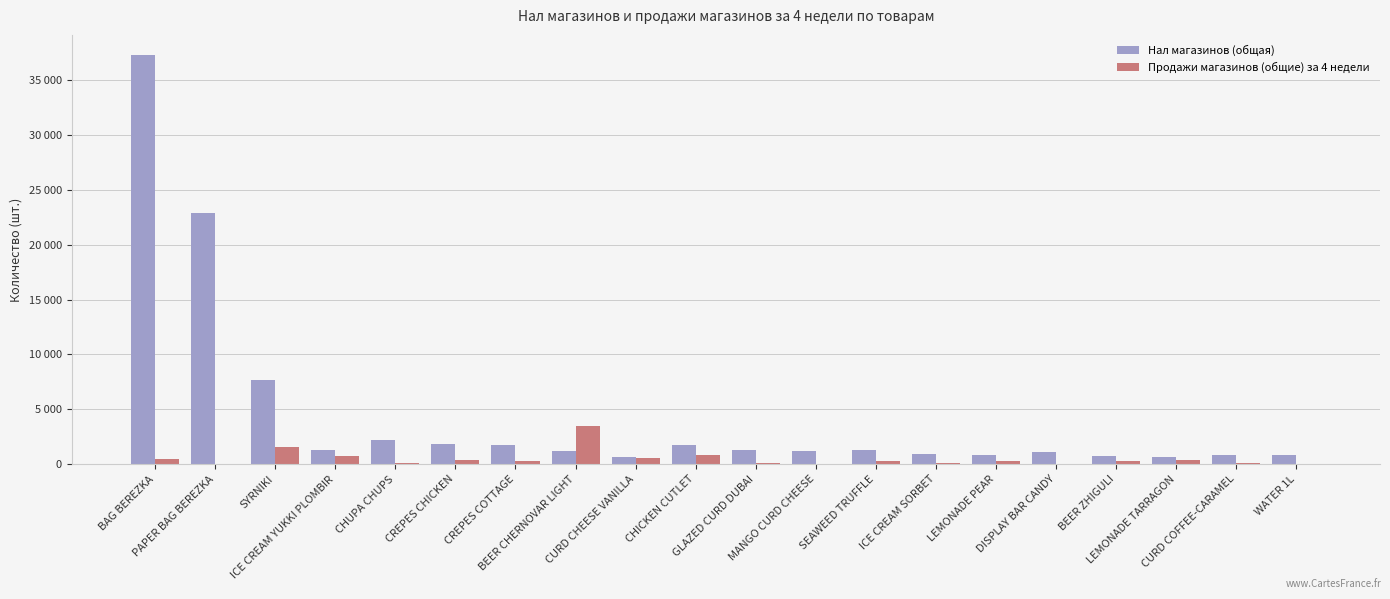

Does the chart contain stacked bars?

No